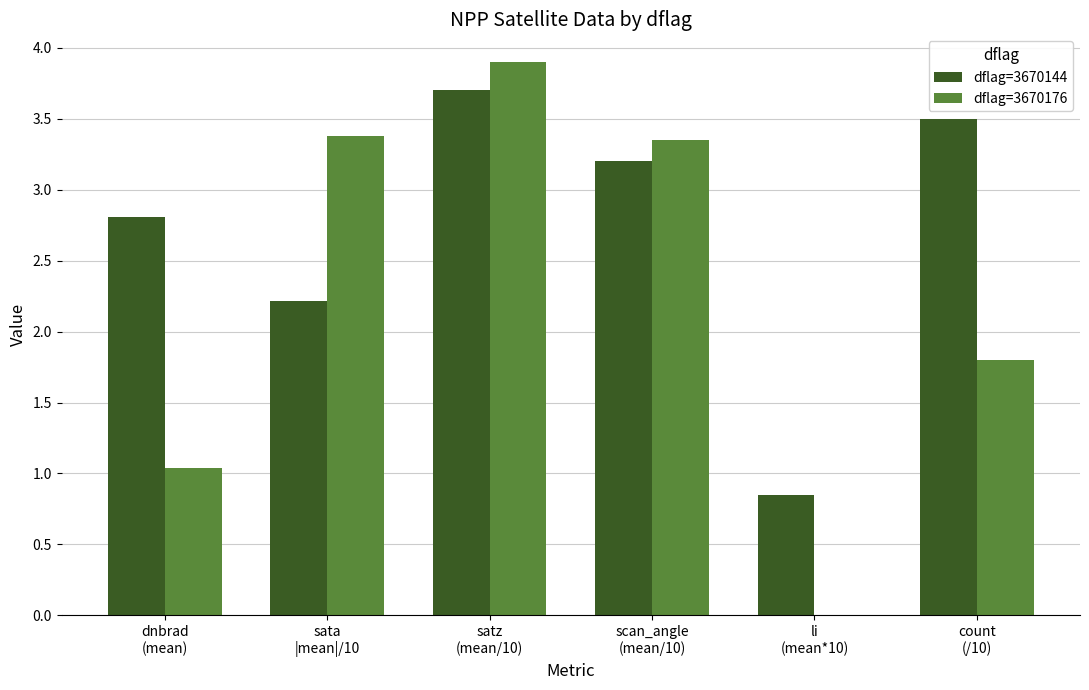

Is it true that dflag=3670144 equals 1.2 at scan_angle
(mean/10)?

False